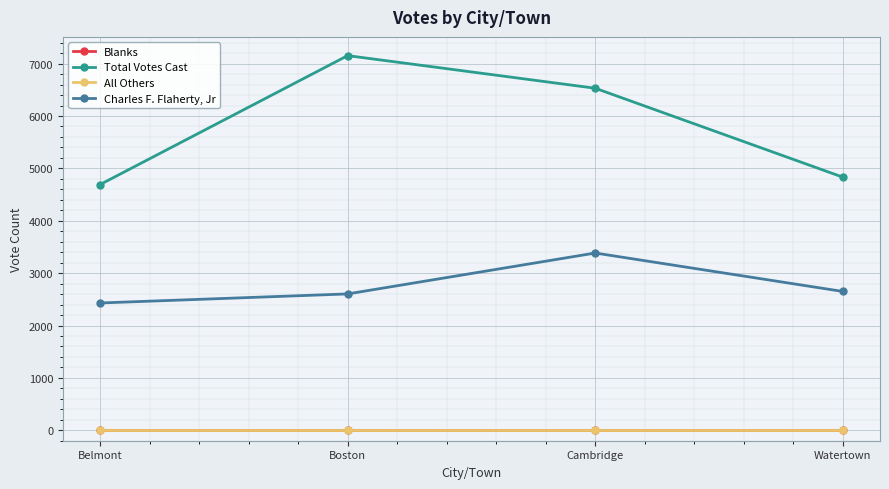

Is this an area chart (filled region under the line)?

No